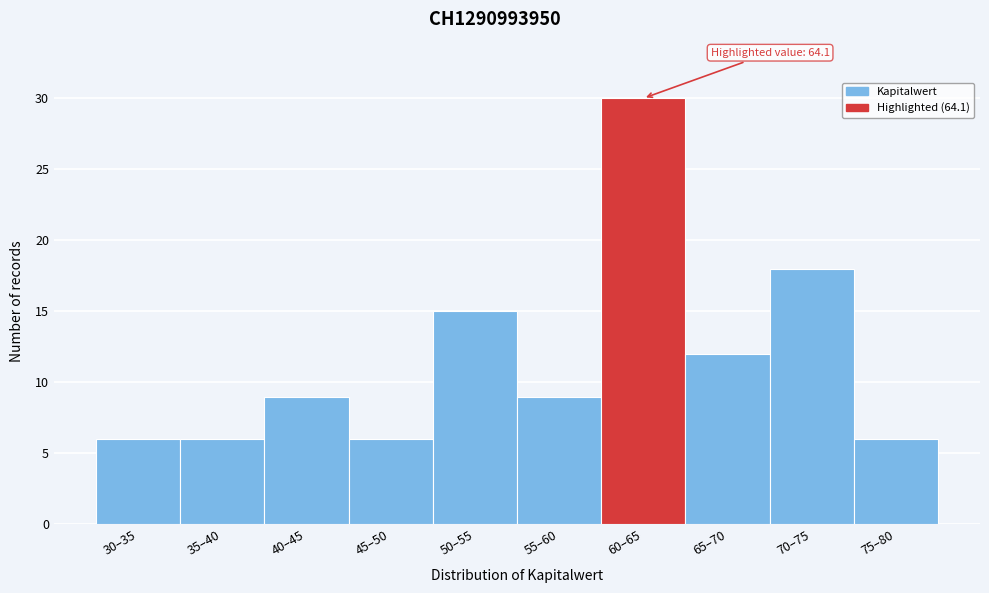

Reading right to left, what are all the values shown in this chart?

6	18	12	30	9	15	6	9	6	6